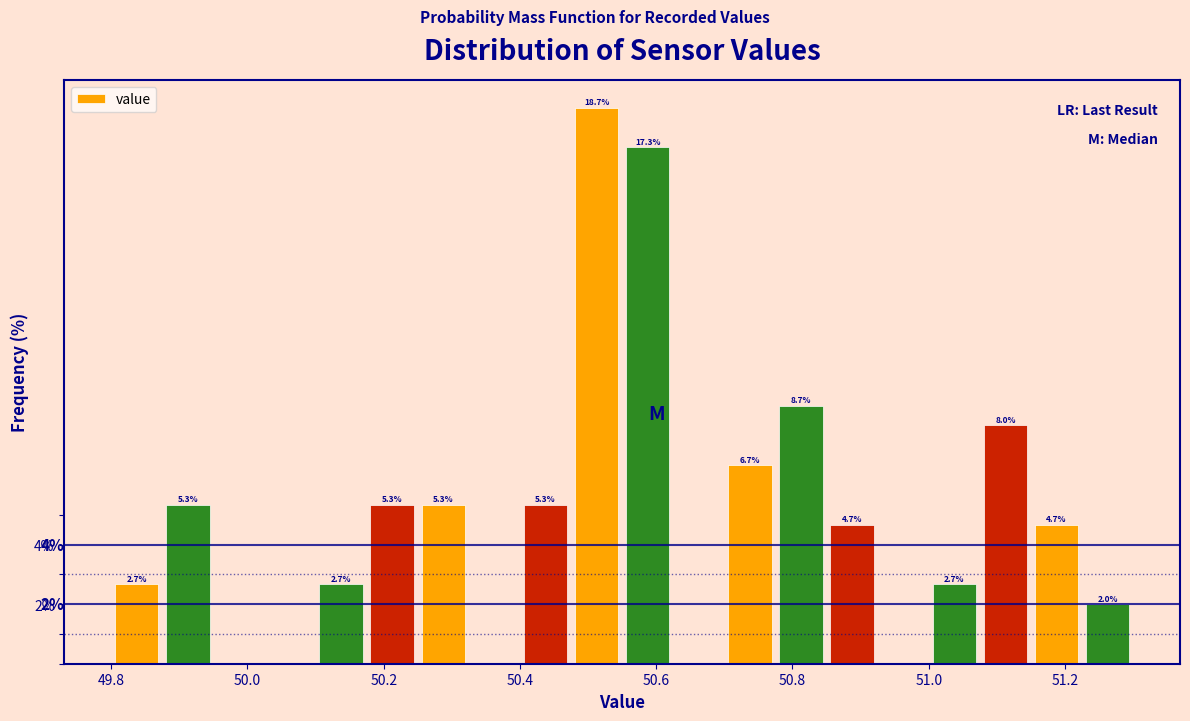

Read against the x-axis, roughly where is the centre of the tallest bar?

50.52